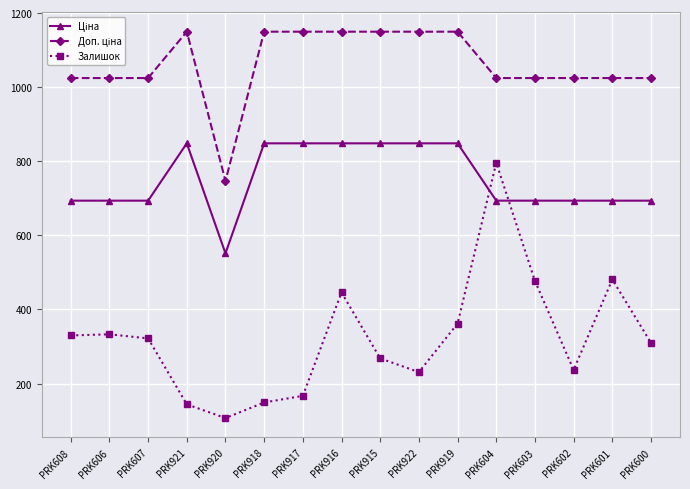

What is the label of the 7th point from the left?

PRK917